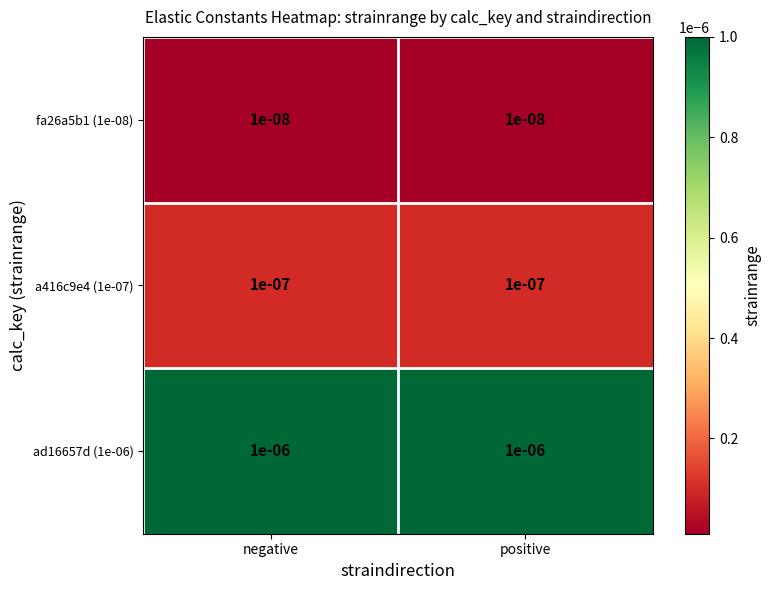

Which category has the lowest value across all series?

negative